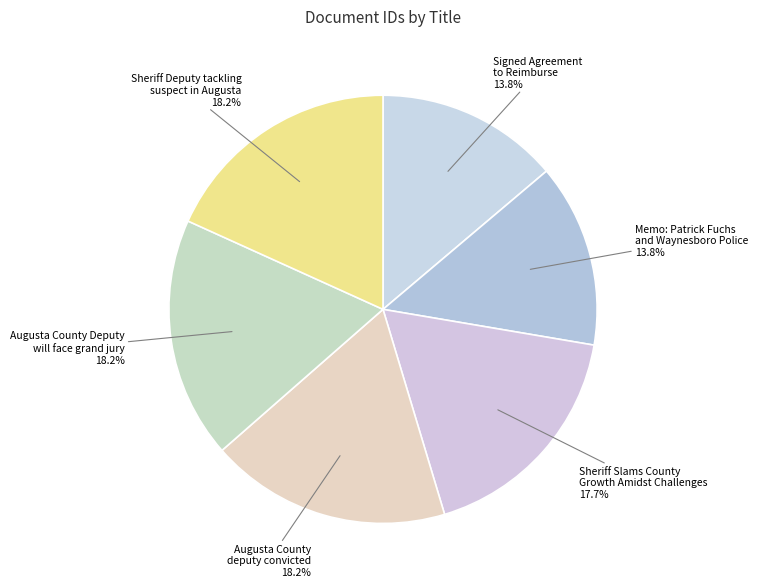

True or false: Memo: Patrick Fuchs and Waynesboro Police accounts for 26% of the total.

False